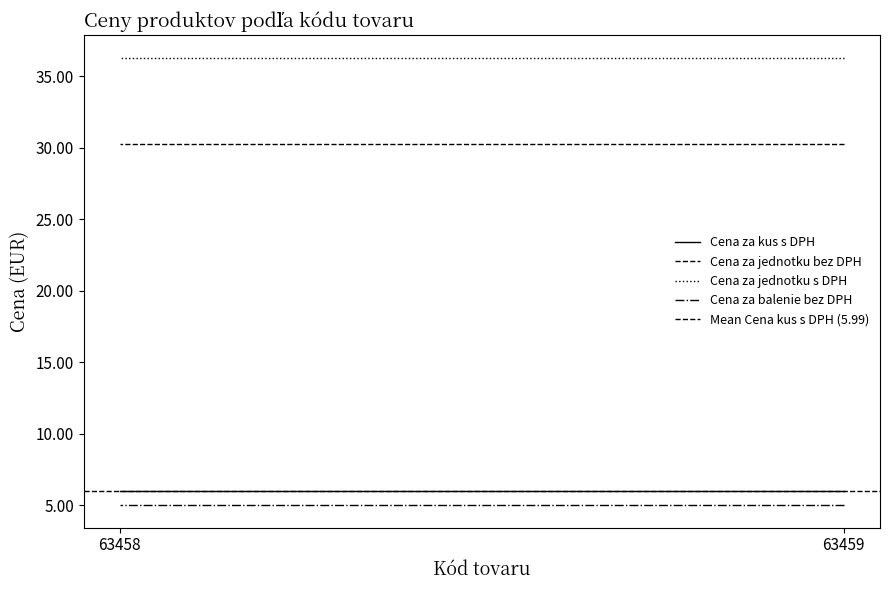

Is the value of Mean Cena kus s DPH (5.99) at 63458 greater than the value of Cena za kus s DPH at 63459?

No